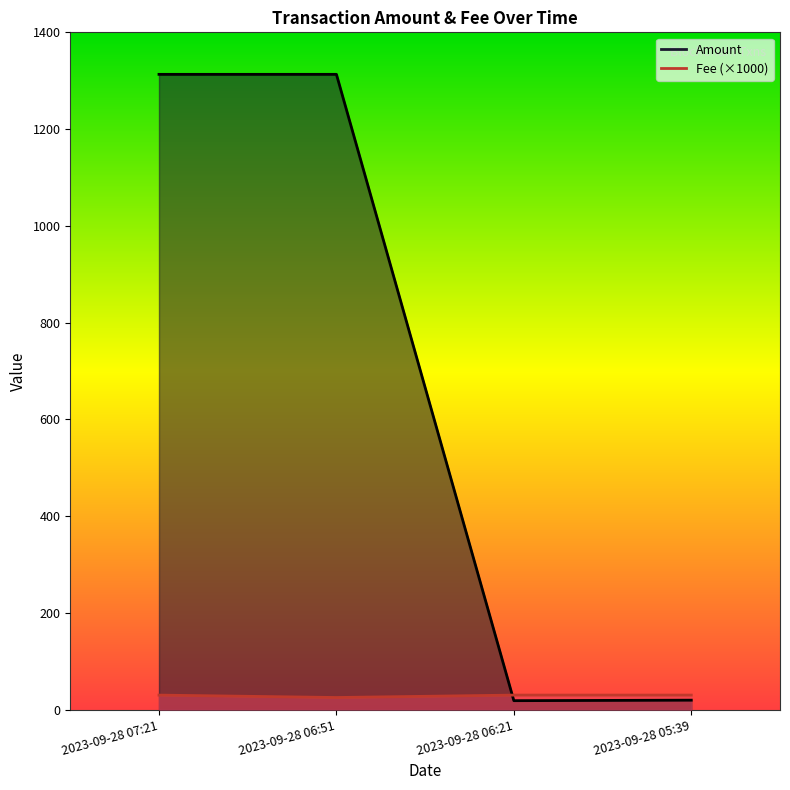

Between 2023-09-28 06:21 and 2023-09-28 06:51, which is larger?

2023-09-28 06:51